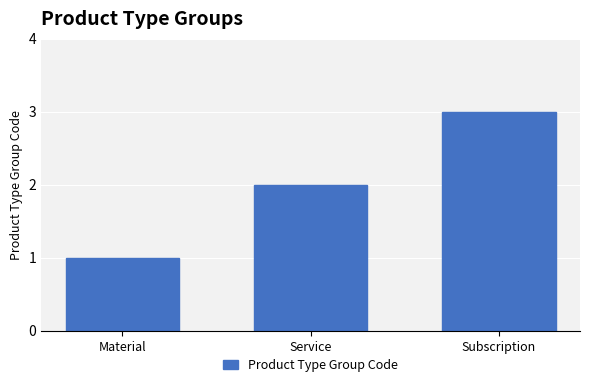

True or false: the data shows 1 at Material.

True